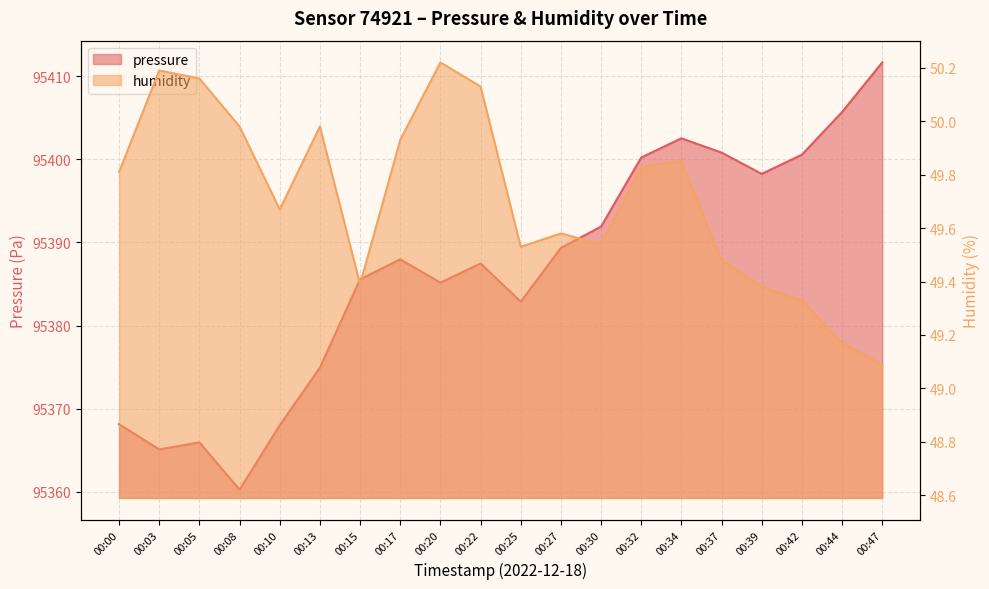

True or false: humidity has more than 0 interior local peaks.

True